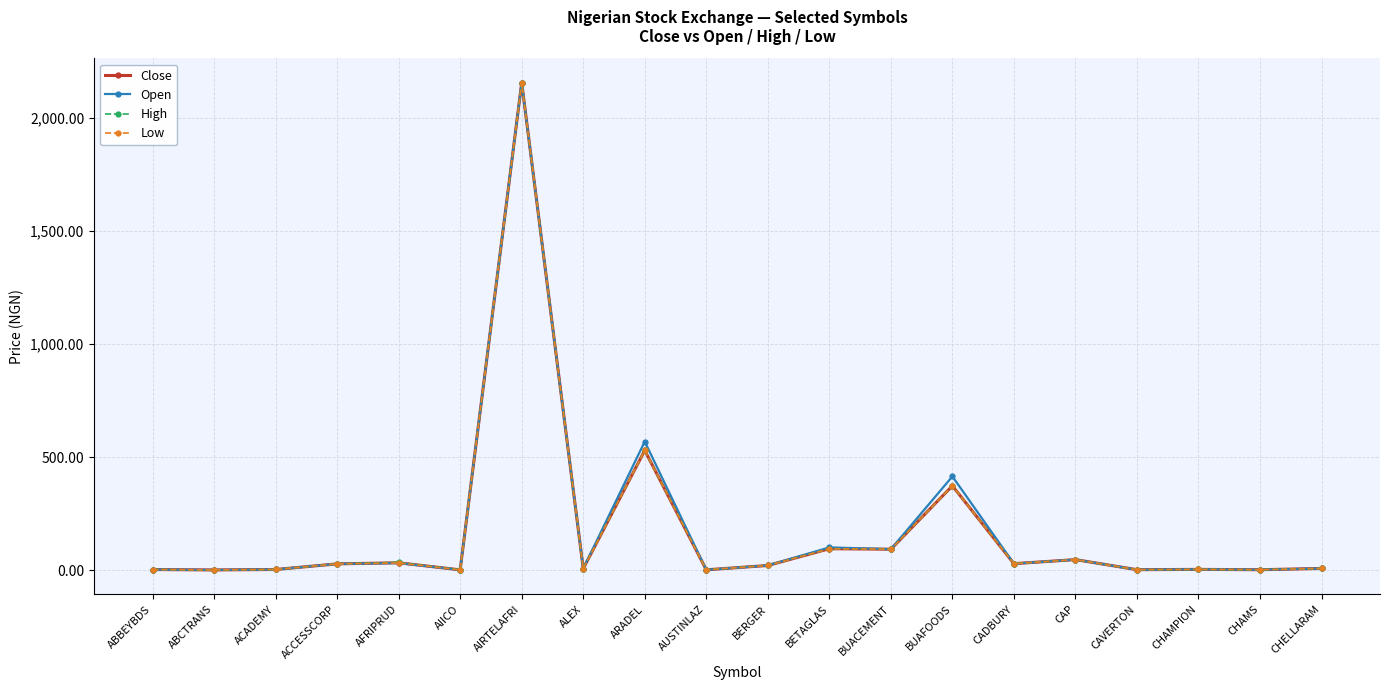

True or false: Low has more than 2 interior local peaks.

True